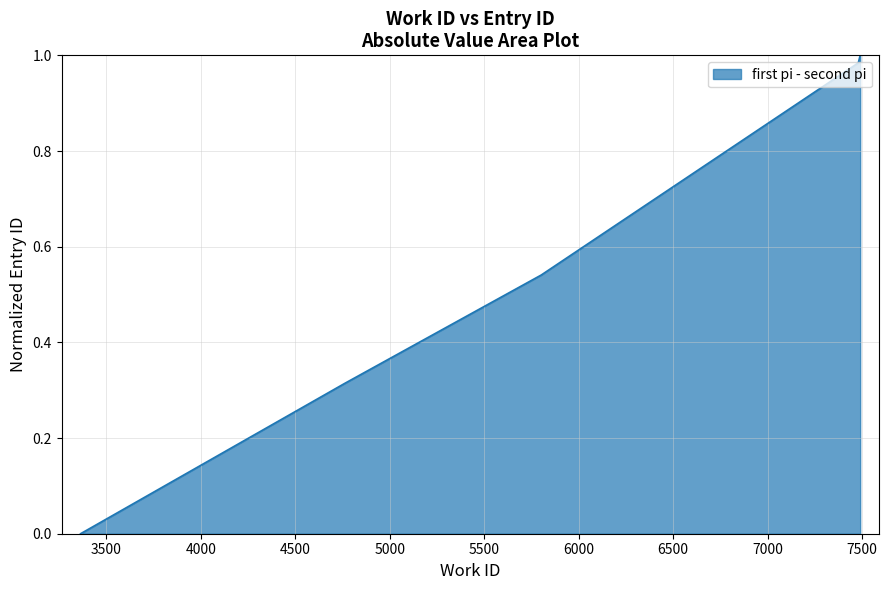

Rank the categories by value from highest to lowest.

7490, 7480, 7480, 7480, 7480, 5805, 5805, 5805, 4762, 3363